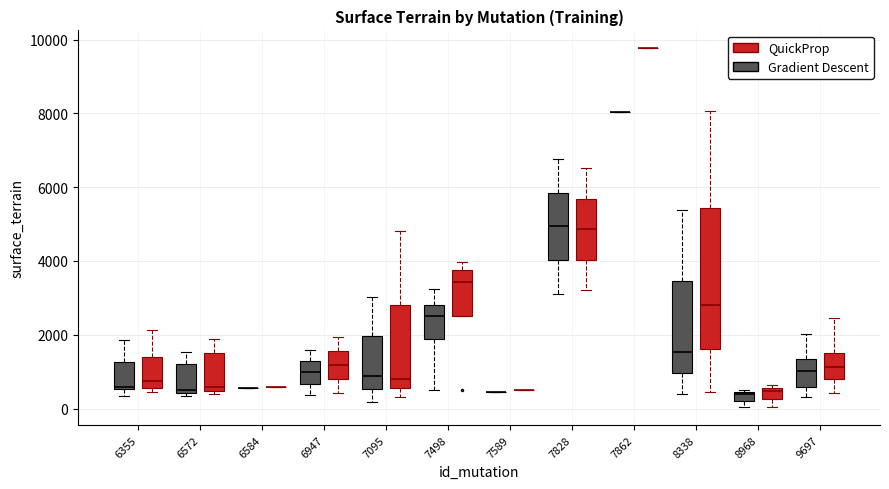

Comparing the boxes themselves (not the whiskers), which one is the tallest?

8338 (QuickProp)